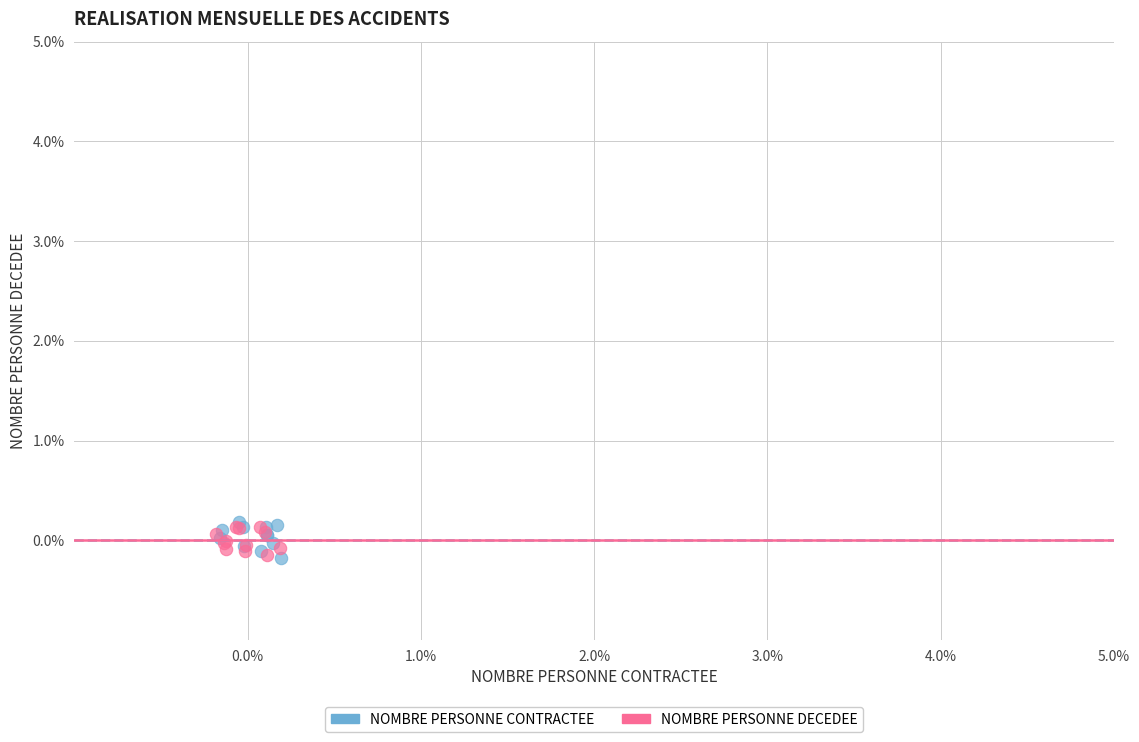

What are all the series names shown in the legend?

NOMBRE PERSONNE CONTRACTEE, NOMBRE PERSONNE DECEDEE